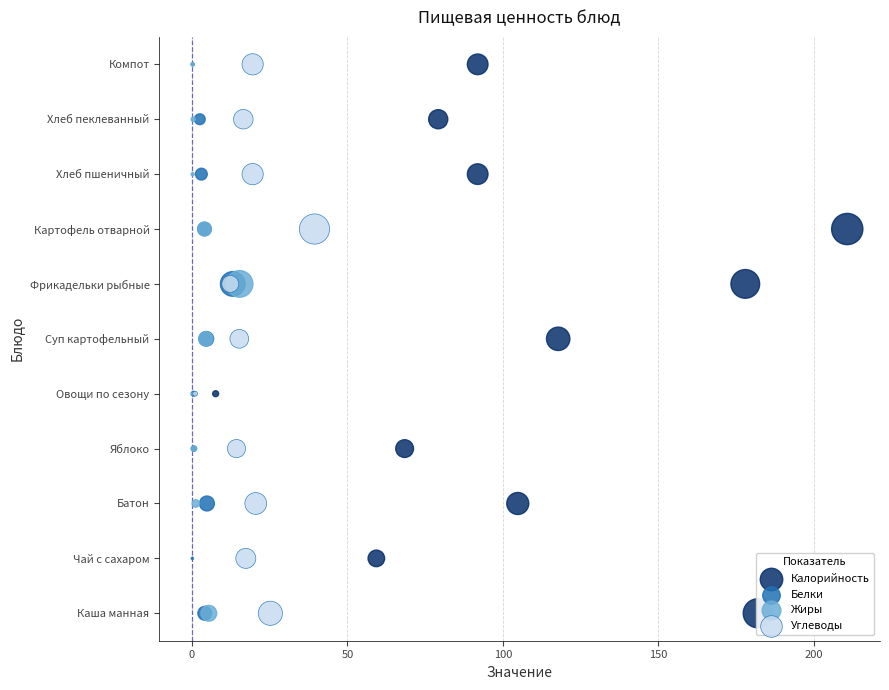

Which series has the largest total across all categories?

Калорийность